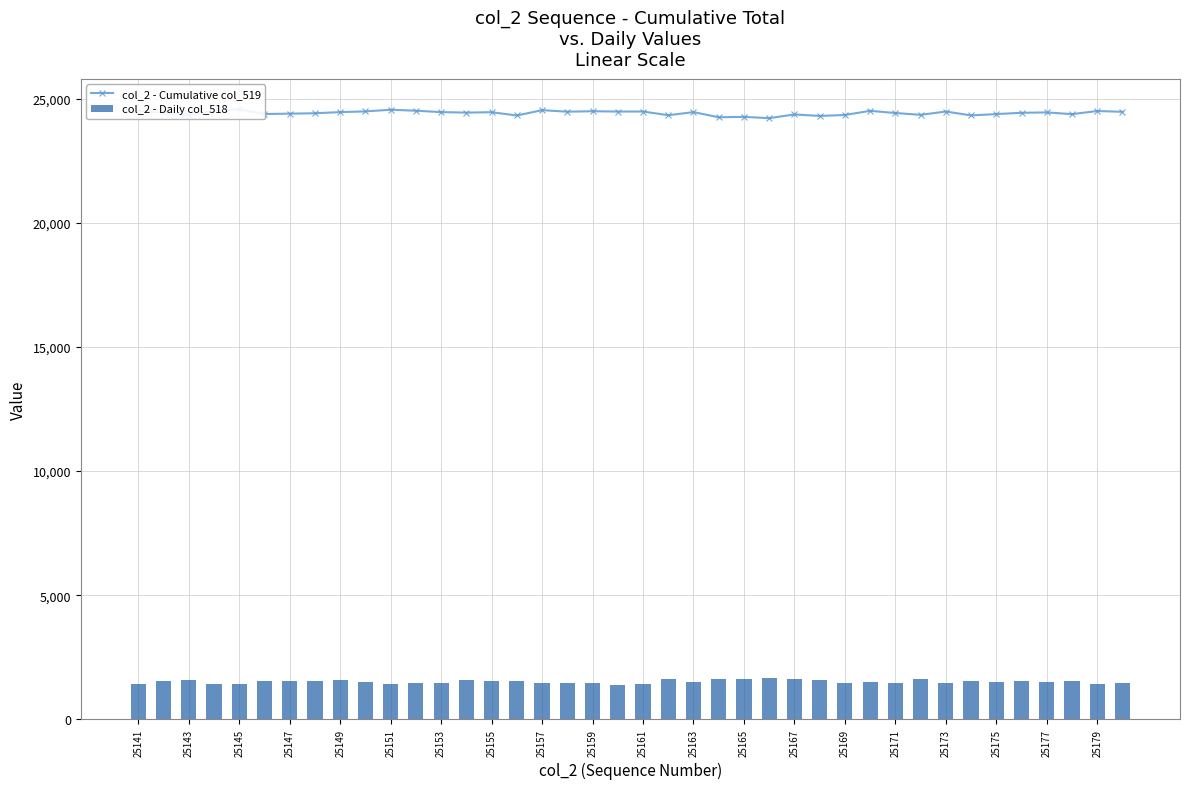

What is the maximum value for col_2 - Daily col_518?

1671